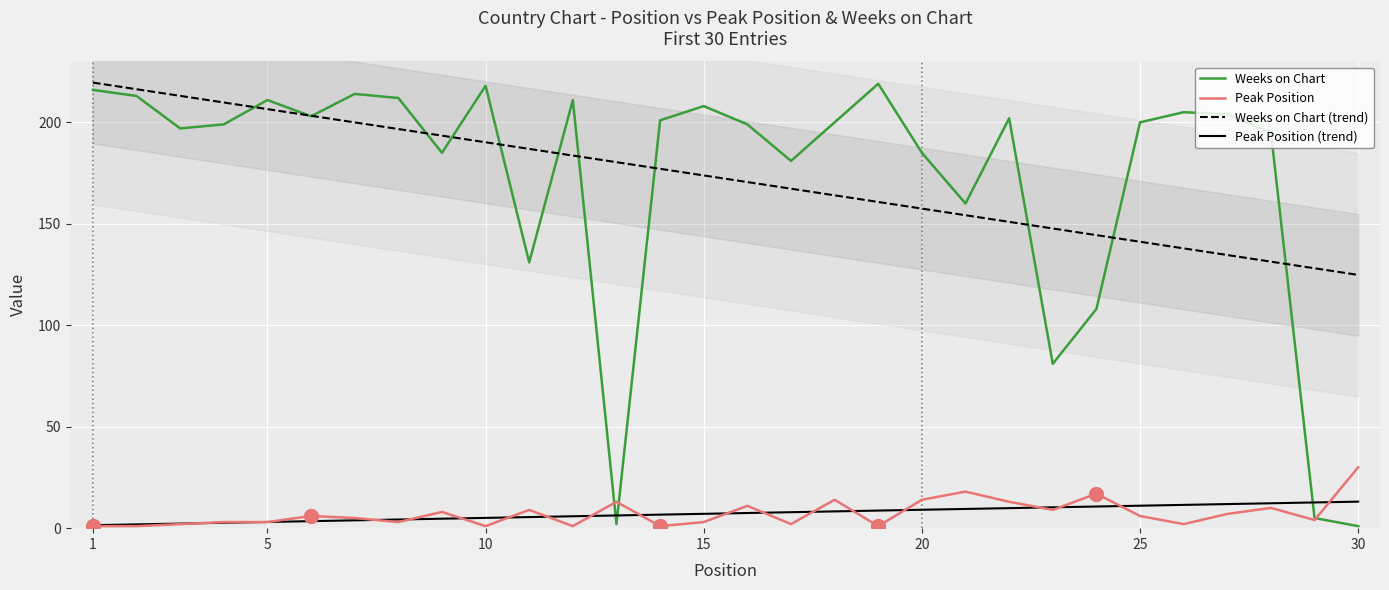

What is the difference between the Peak Position (trend) values at 25 and 20?

2.0